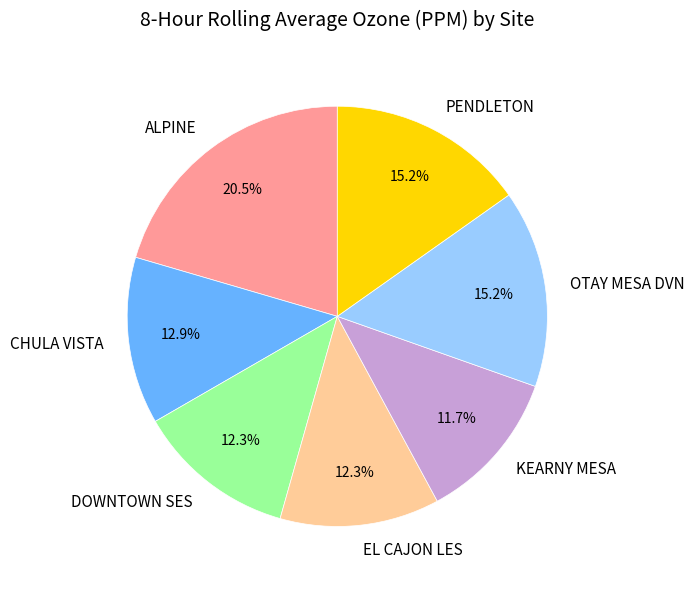

Which has a higher value, EL CAJON LES or KEARNY MESA?

EL CAJON LES